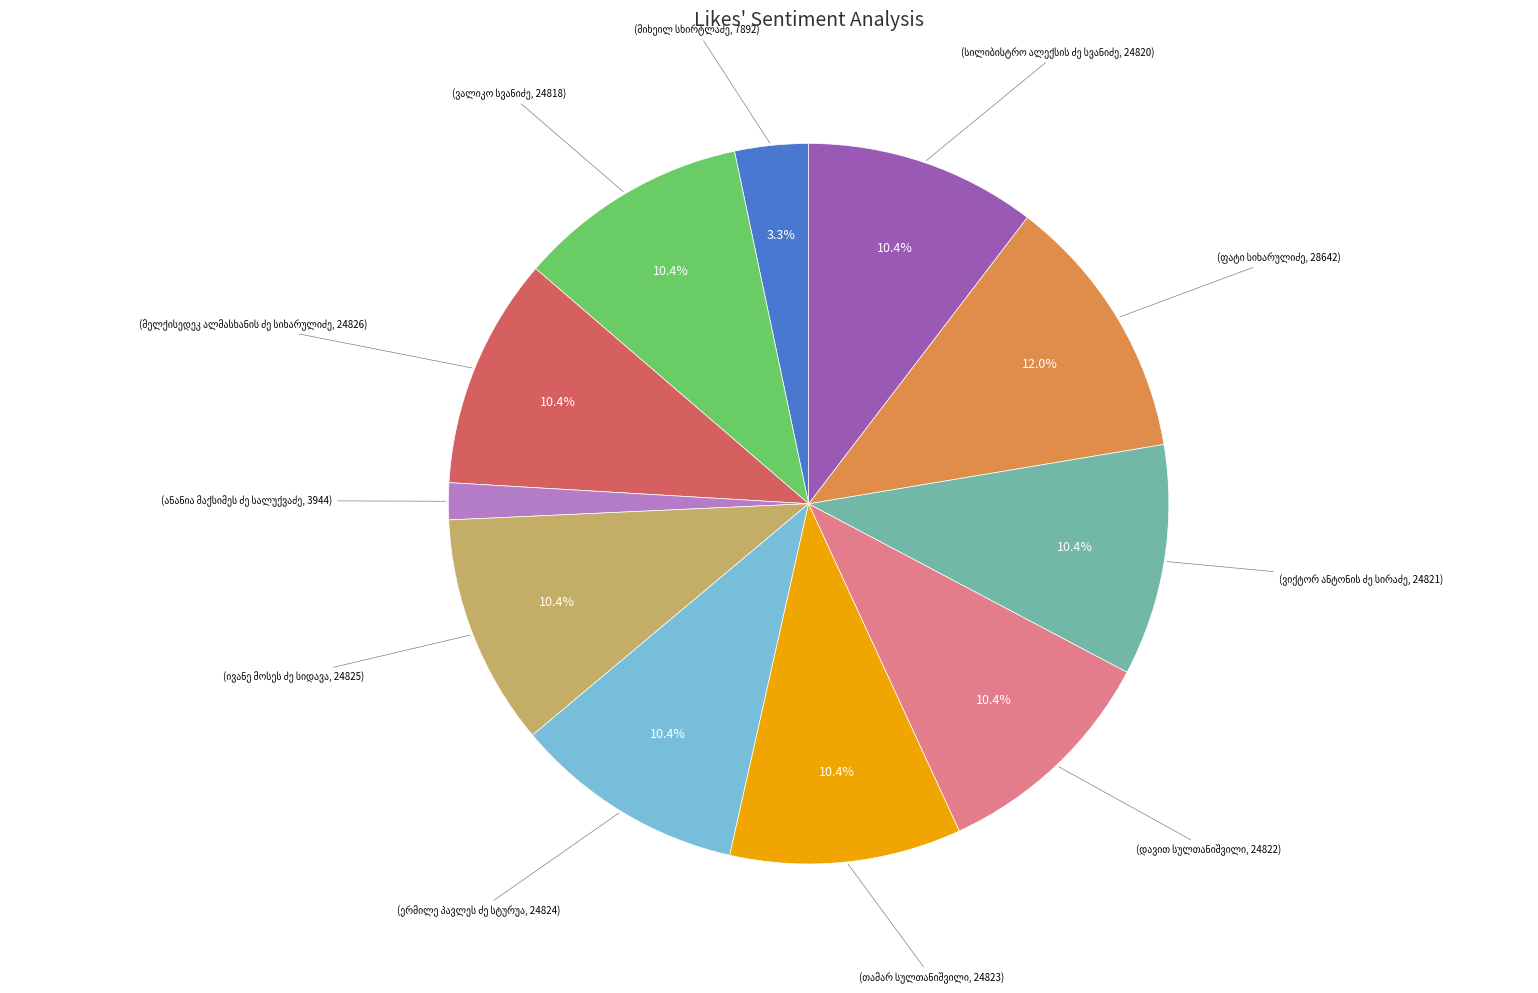

Is there any slice that represents more than half of the pie?

No